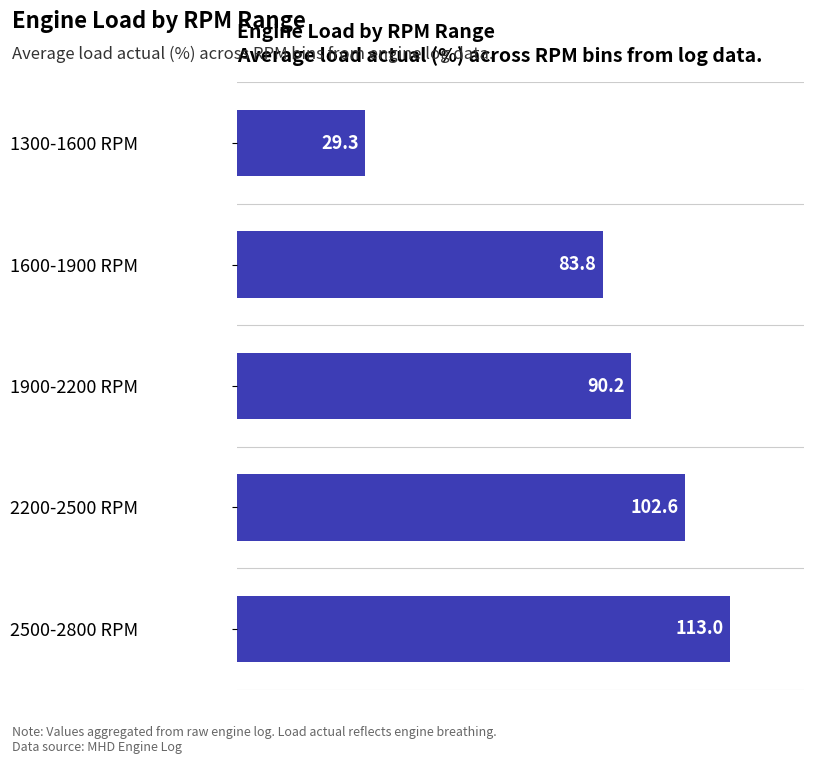

The value at 1300-1600 RPM is 29.3. True or false?

True